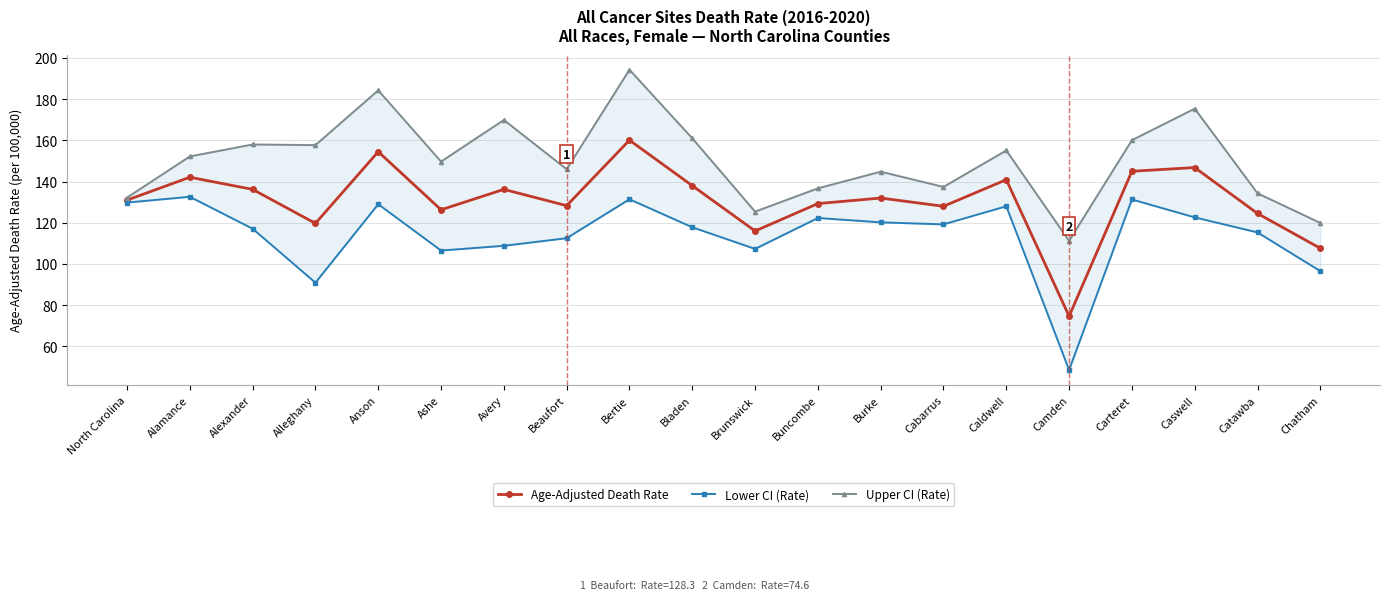

How many data points in Age-Adjusted Death Rate are less than 132?

10